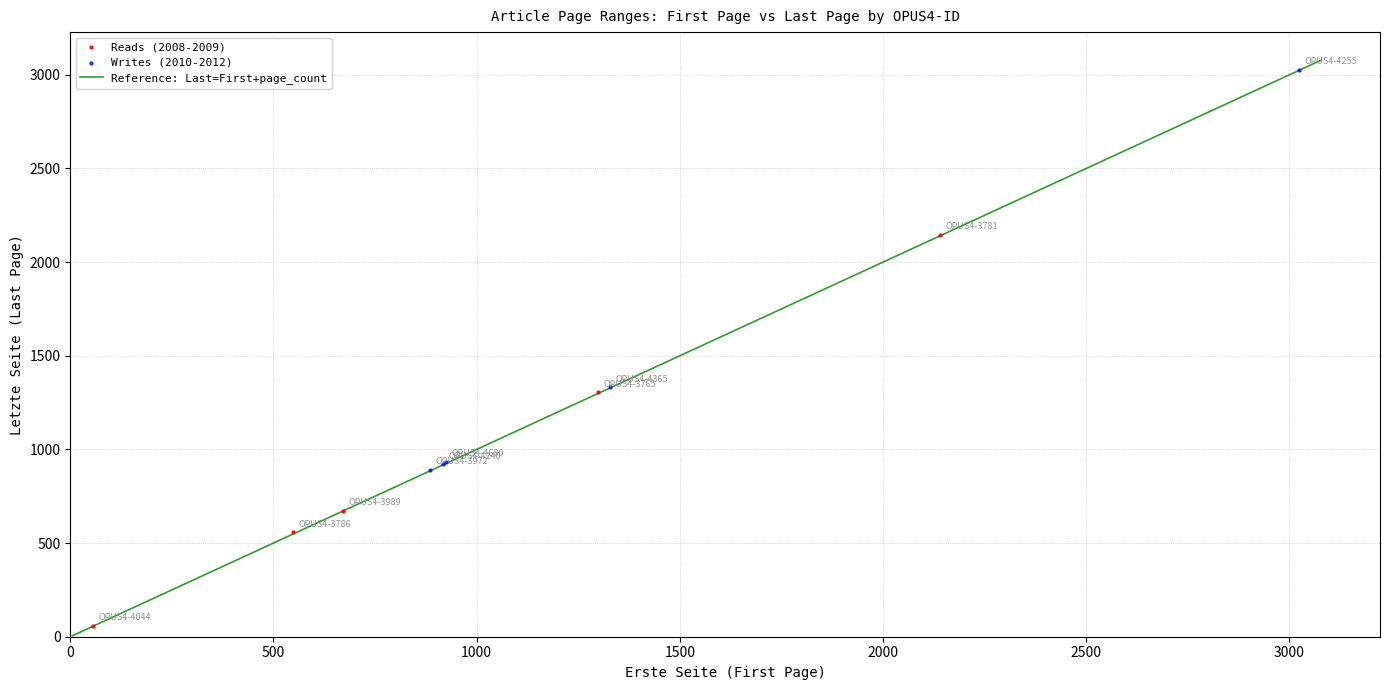

Which series contains the highest Y value?

Writes (2010-2012)